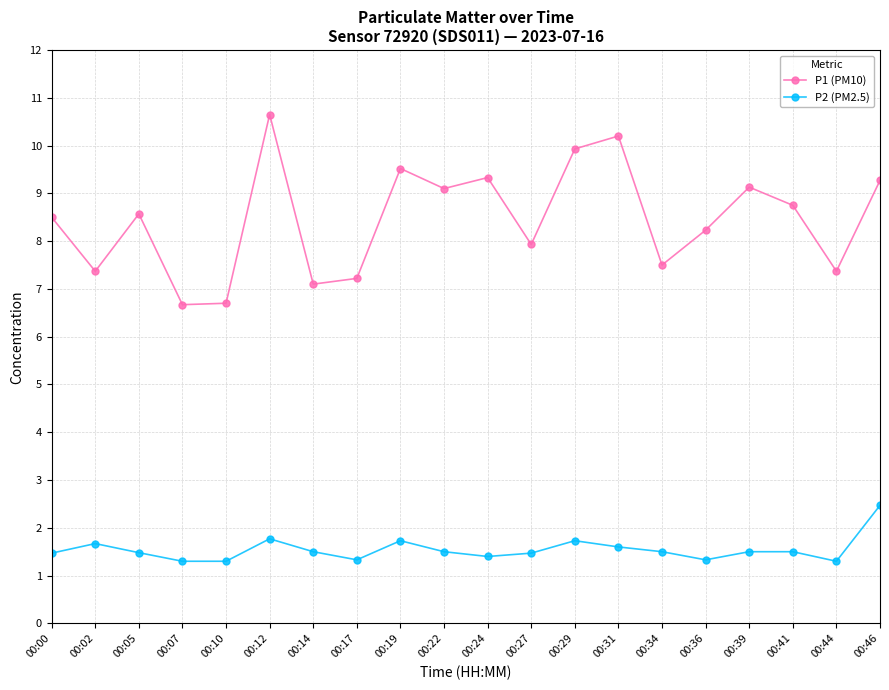

True or false: P2 (PM2.5) and P1 (PM10) intersect in this chart.

False